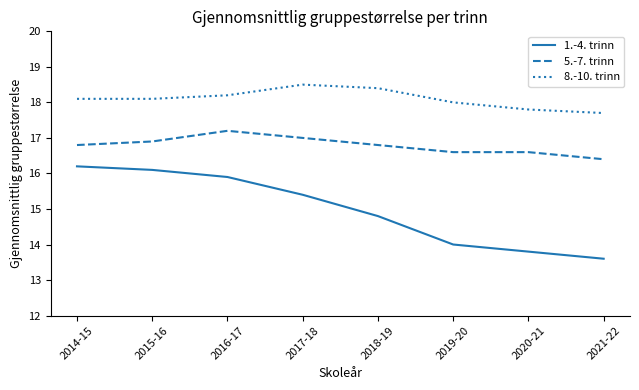

Rank the series by their maximum value, from highest to lowest.

8.-10. trinn, 5.-7. trinn, 1.-4. trinn